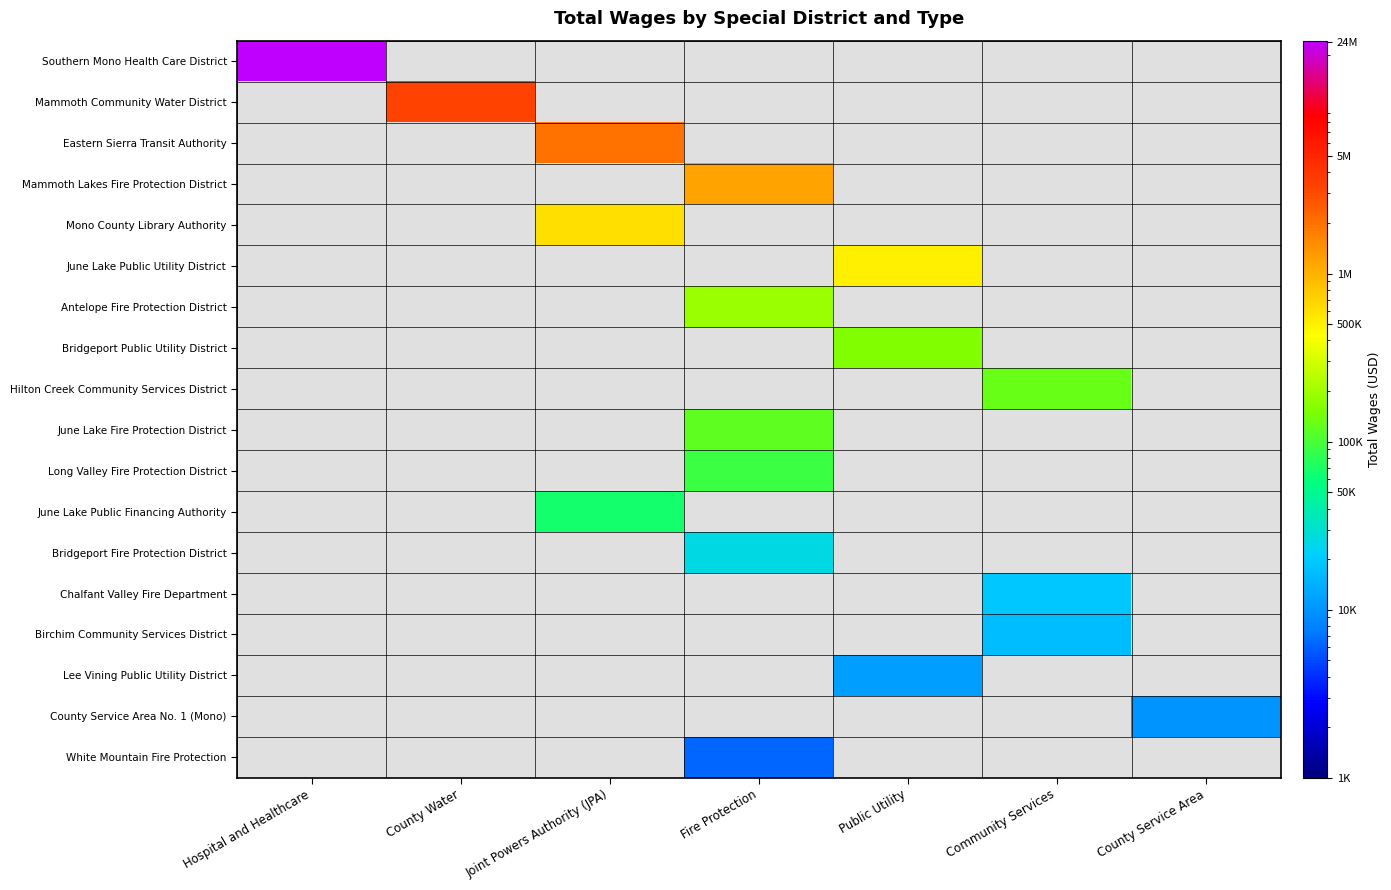

What is the greatest value displayed?

24311235.0